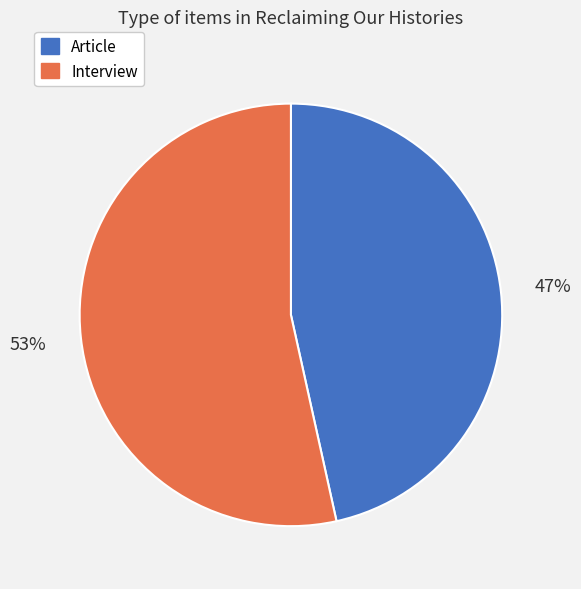

Count the number of slices in the pie.

2